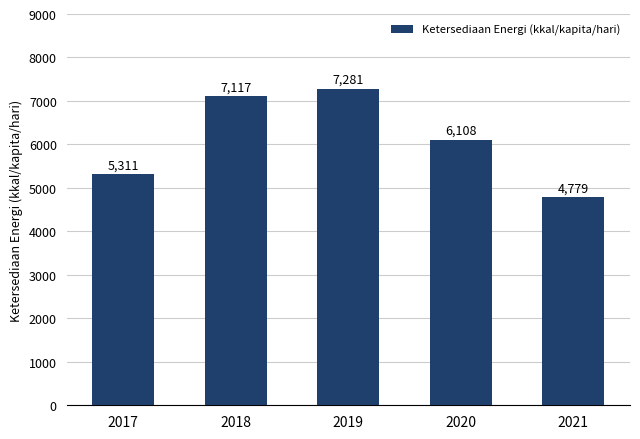

Approximately how many times larger is the value at 2020 compared to 2019?

0.8